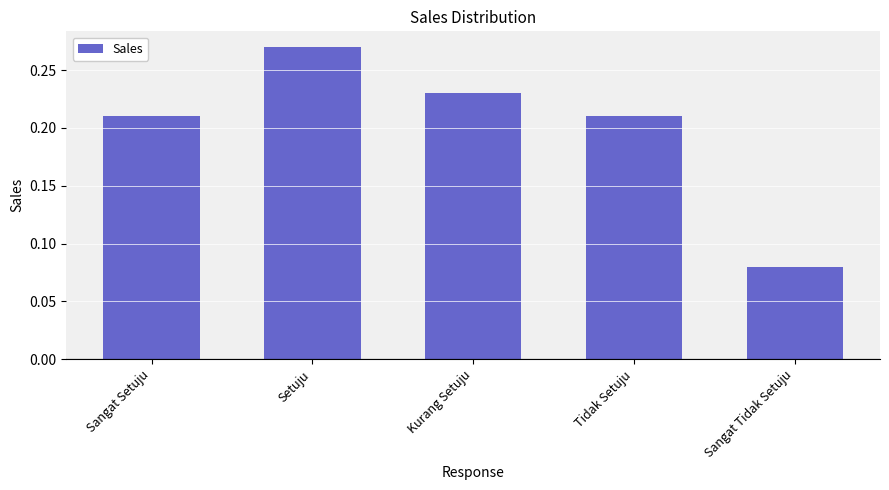

Where is the data nearest to the value 0?

Sangat Tidak Setuju